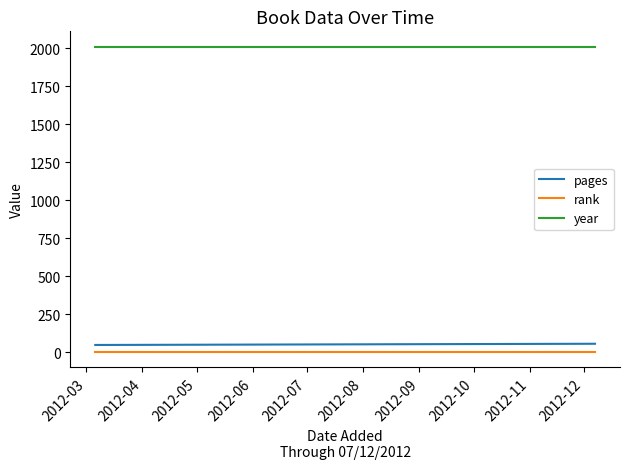

What is the average value of the pages series?

52